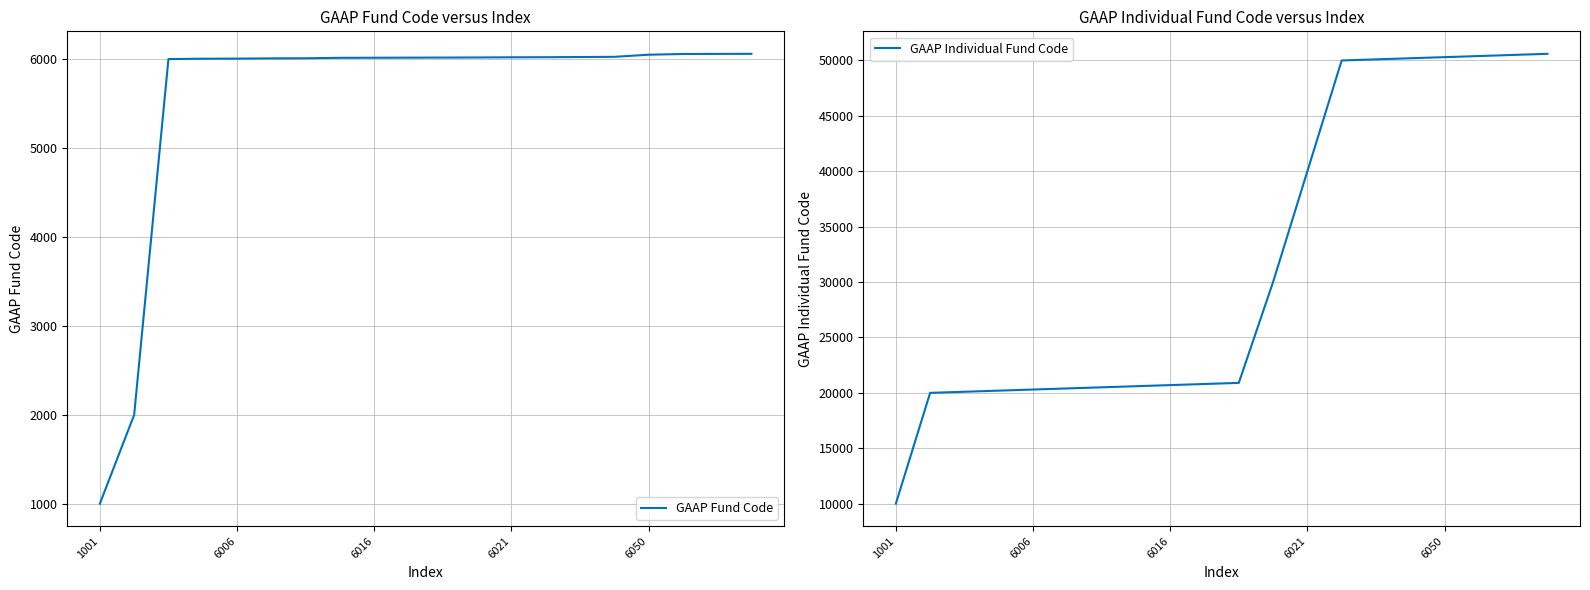

What is the maximum value for GAAP Individual Fund Code?

50600